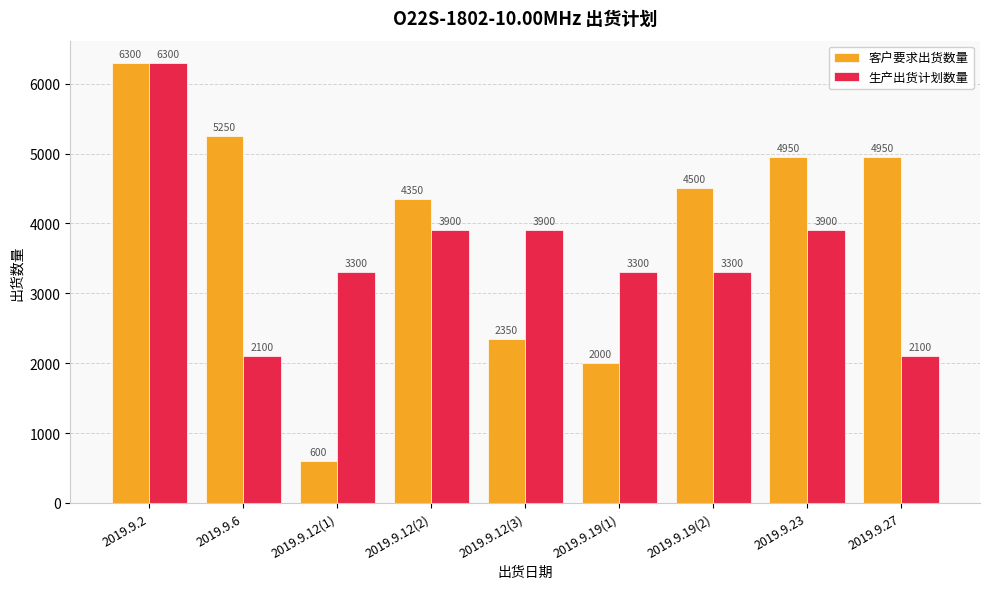

Reading left to right, extract all data points from this chart.

客户要求出货数量: 2019.9.2=6300	2019.9.6=5250	2019.9.12(1)=600	2019.9.12(2)=4350	2019.9.12(3)=2350	2019.9.19(1)=2000	2019.9.19(2)=4500	2019.9.23=4950	2019.9.27=4950
生产出货计划数量: 2019.9.2=6300	2019.9.6=2100	2019.9.12(1)=3300	2019.9.12(2)=3900	2019.9.12(3)=3900	2019.9.19(1)=3300	2019.9.19(2)=3300	2019.9.23=3900	2019.9.27=2100